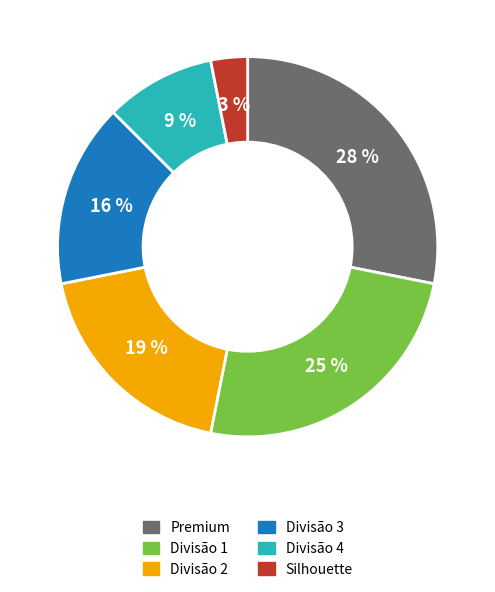

What is the ratio of the value at Divisão 2 to the value at Premium?

0.7